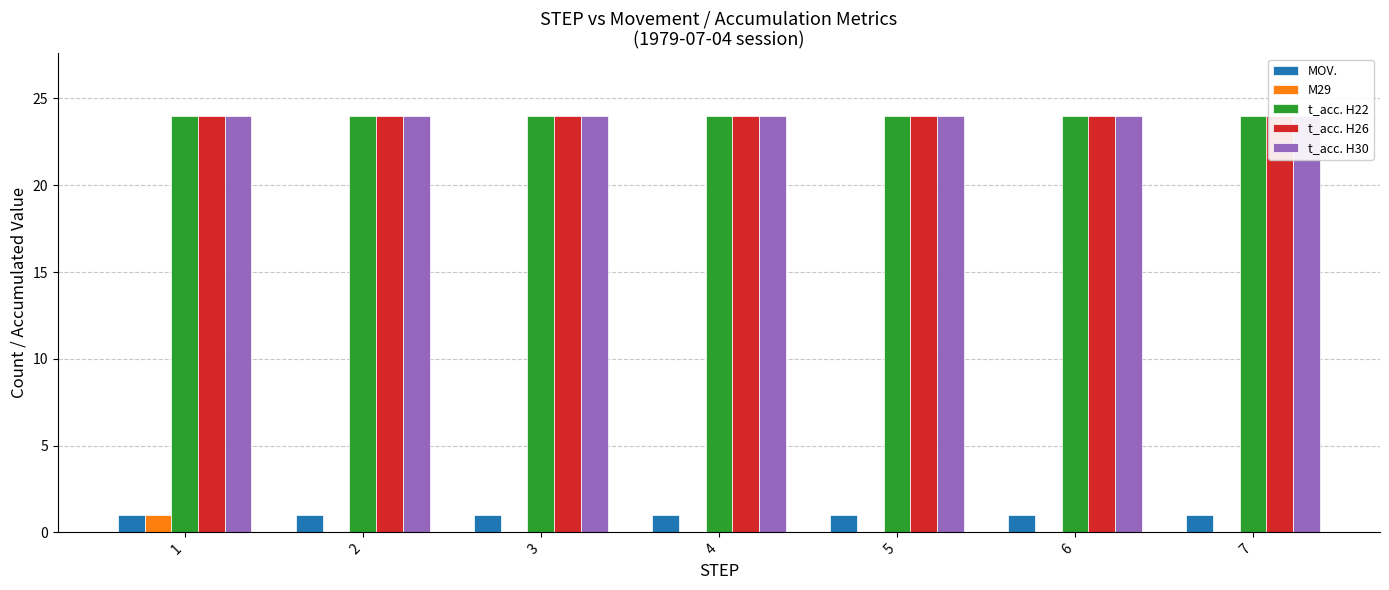

Is the value of t_acc. H22 at 5 greater than the value of M29 at 6?

Yes